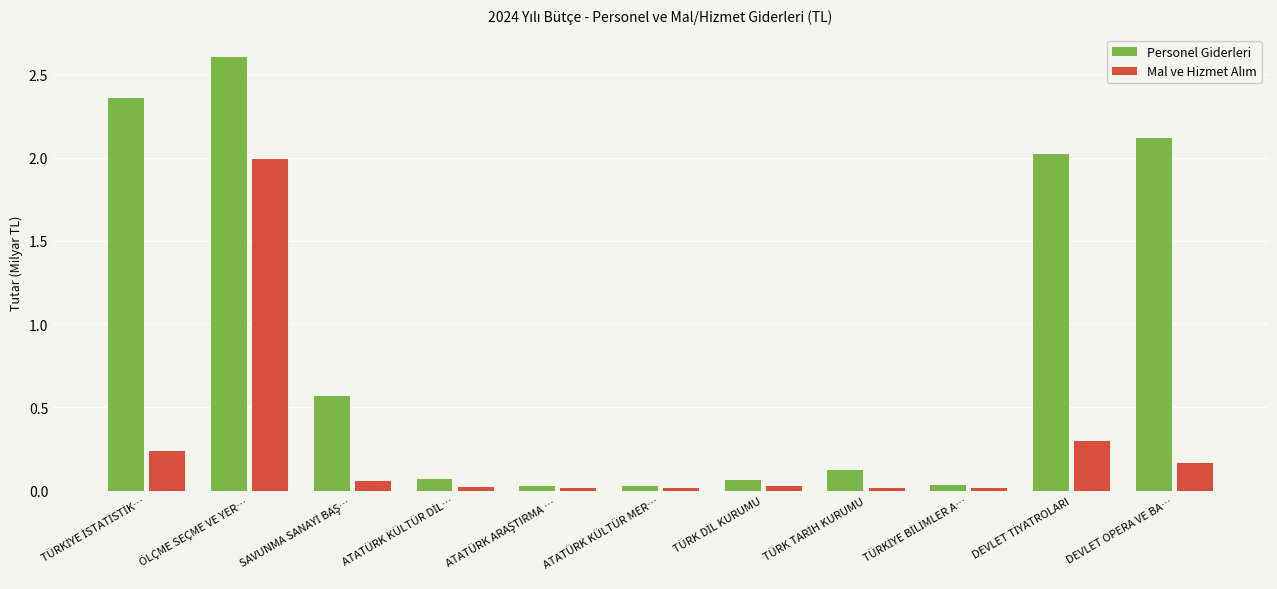

Which series has the largest range (max minus min)?

Personel Giderleri